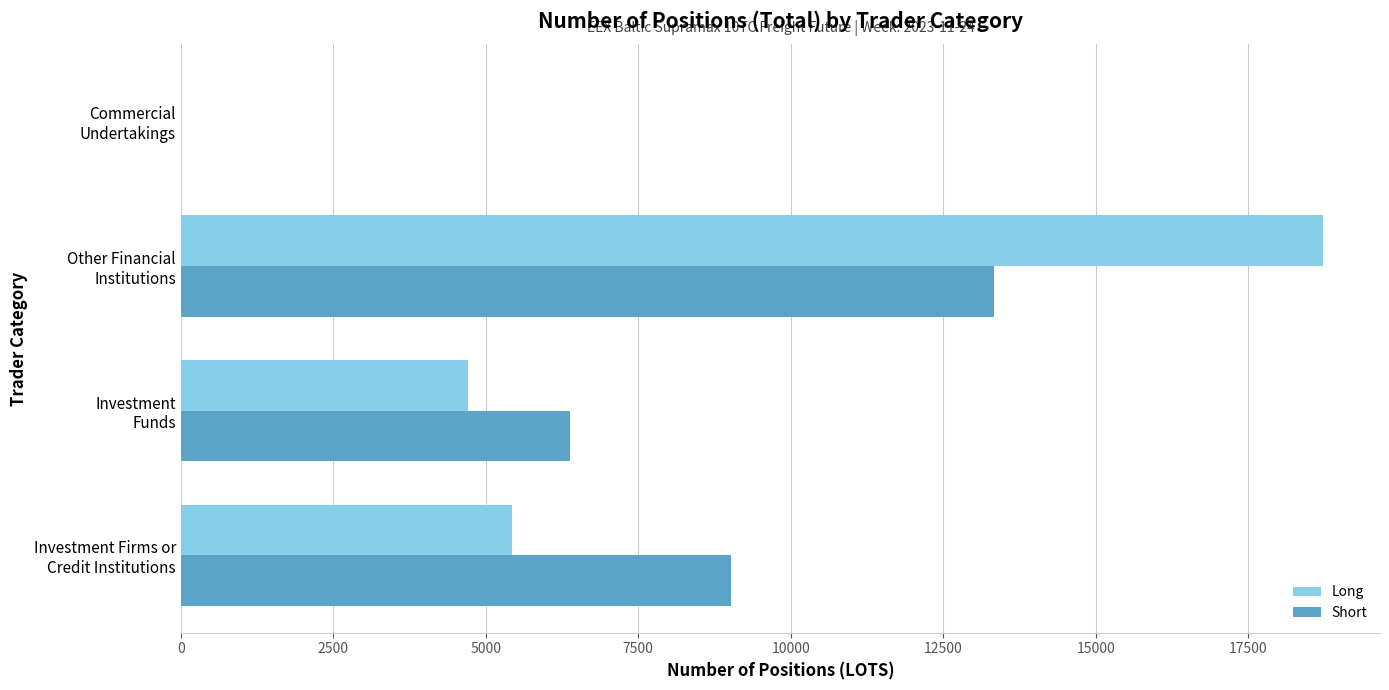

What is the maximum value shown in the chart?

18722.6